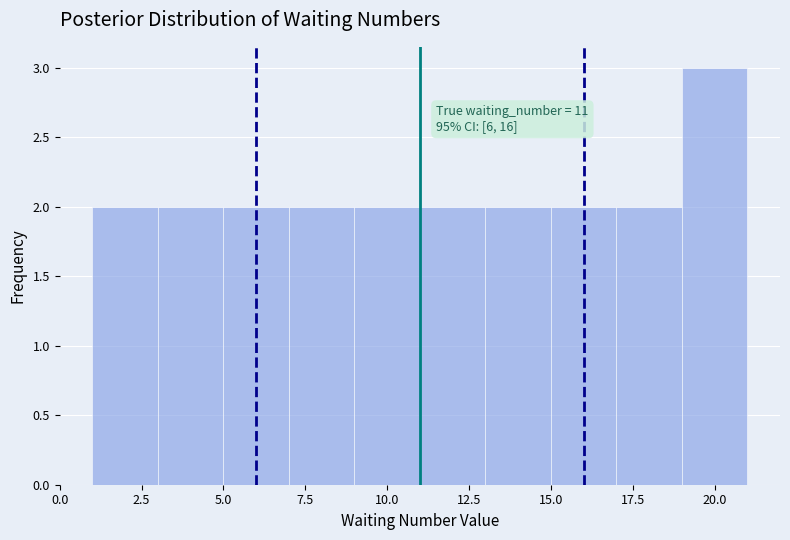

Which range on the x-axis has the tallest bar?

19 to 21